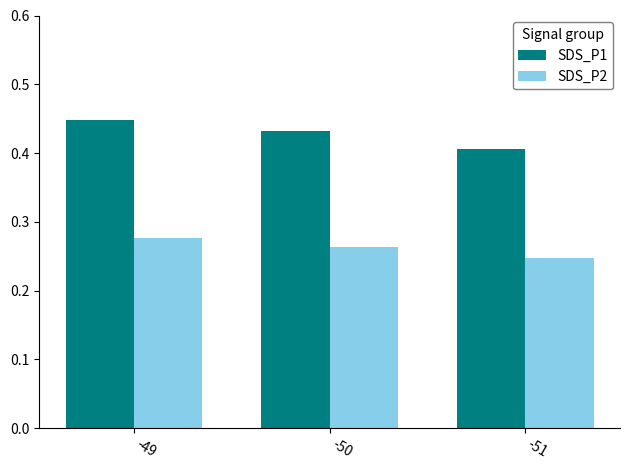

True or false: SDS_P2 has a value of 0.1 at -51.

False